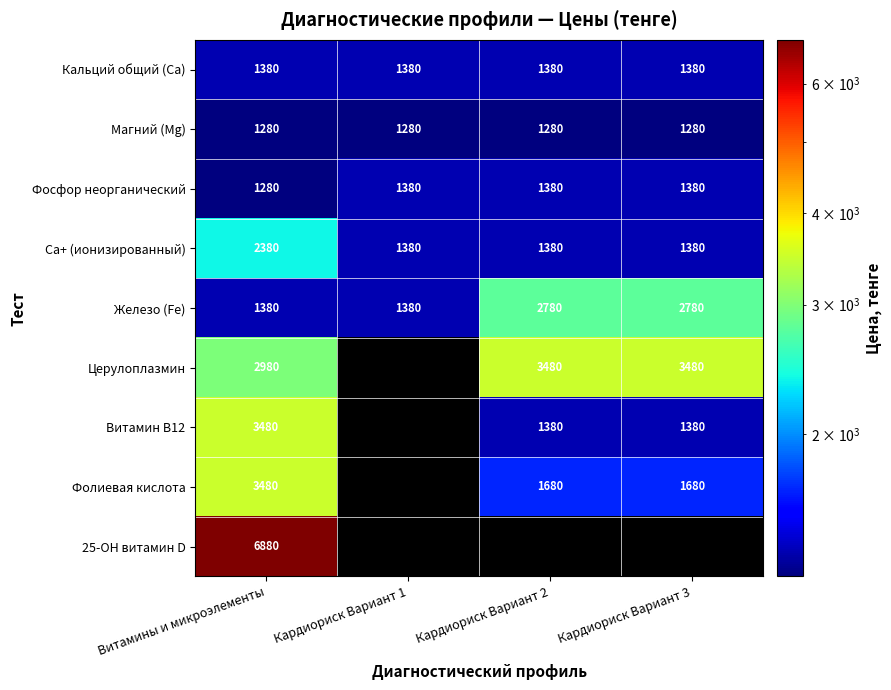

What is the lowest value of the Фосфор неорганический series?

1280